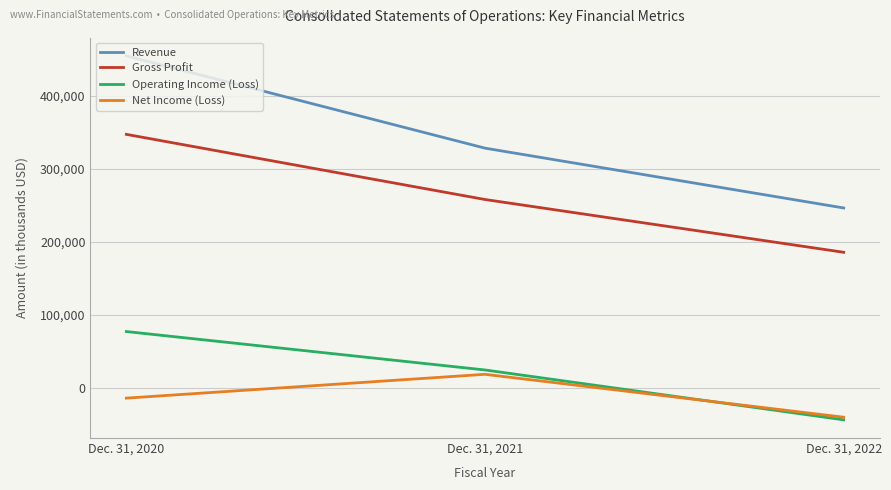

Which series has the largest total across all categories?

Revenue